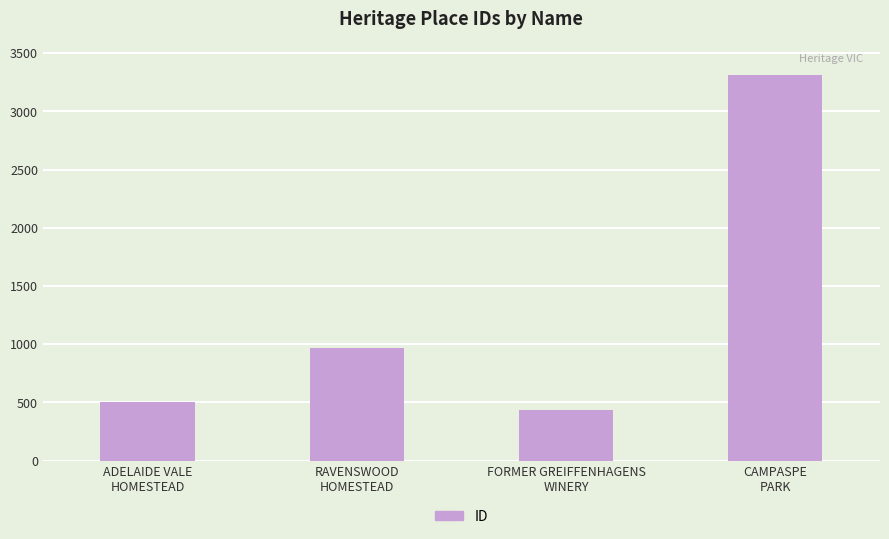

Which has a higher value, ADELAIDE VALE
HOMESTEAD or CAMPASPE
PARK?

CAMPASPE
PARK